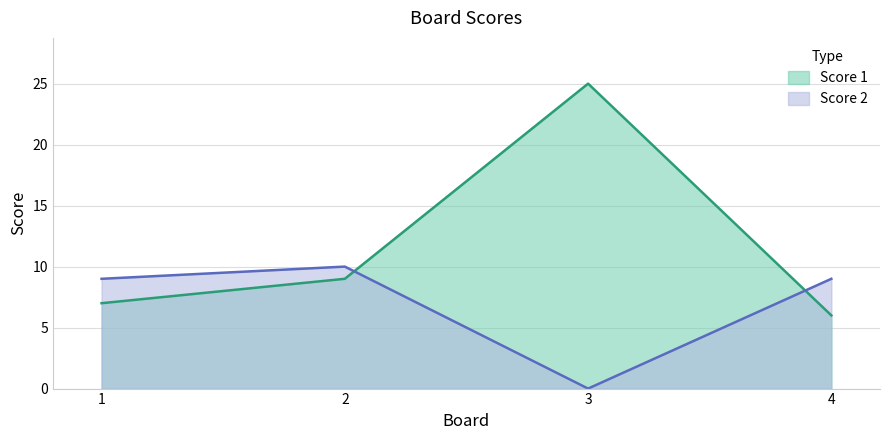

What is the difference between the maximum and second lowest values in the Score 2 series?

1